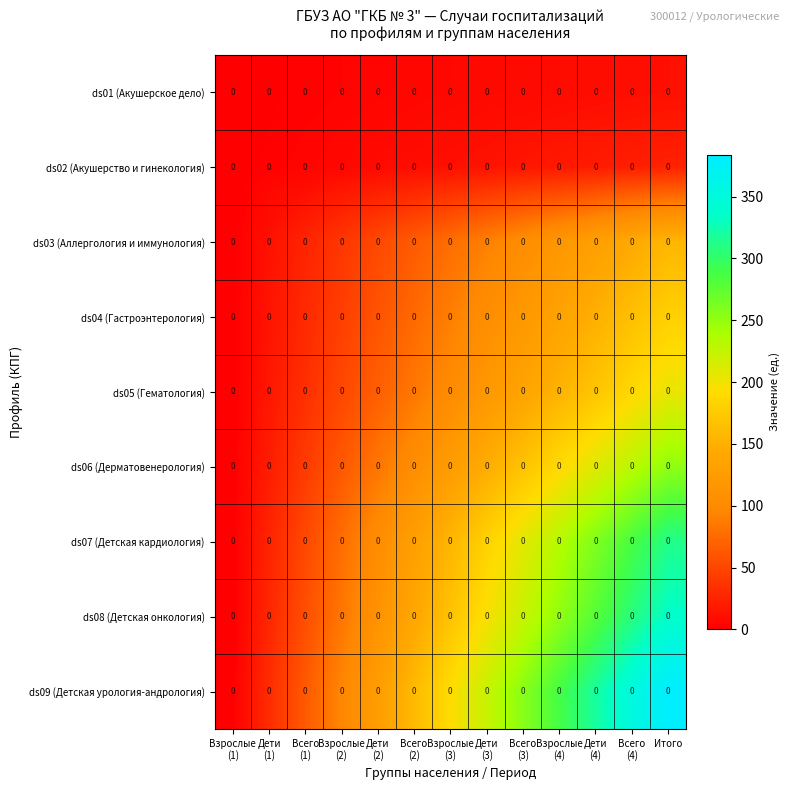

What is the maximum value shown in the chart?

384